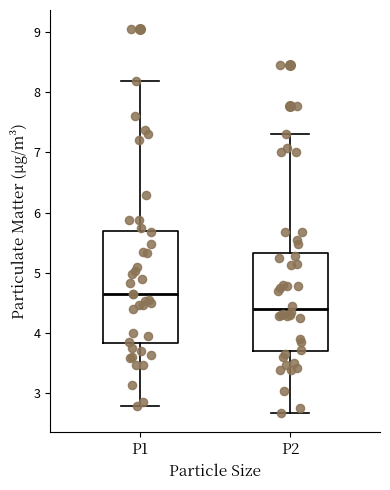

Comparing the boxes themselves (not the whiskers), which one is the tallest?

P1